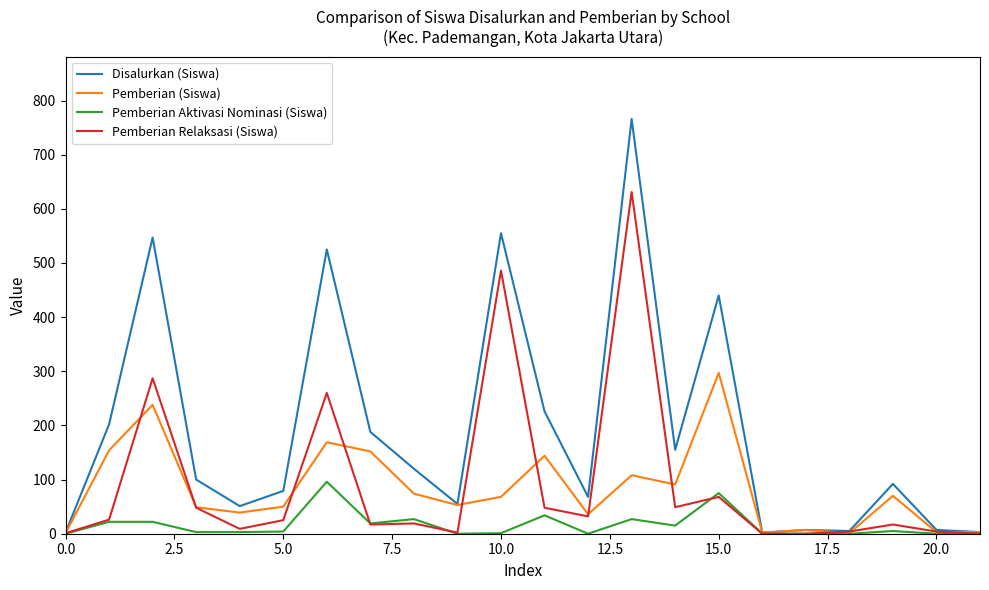

Is this an area chart (filled region under the line)?

No